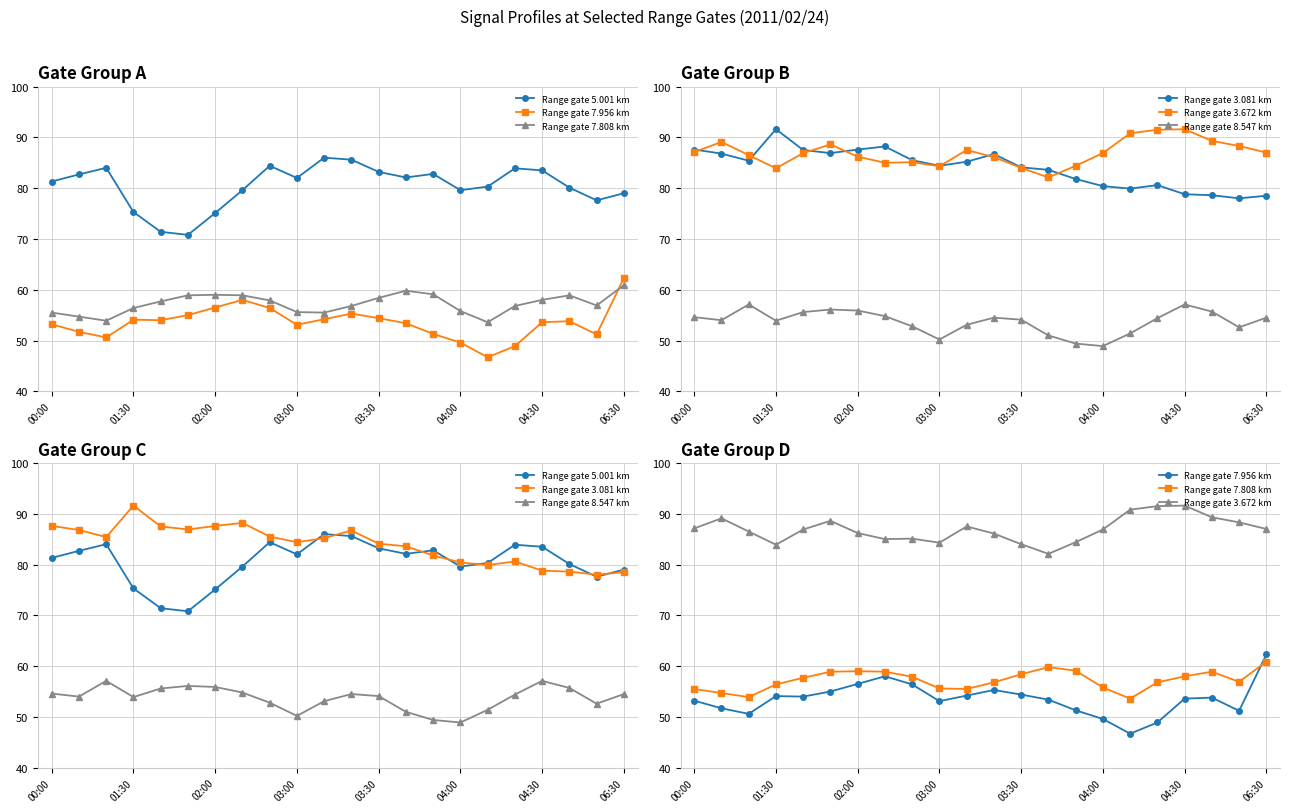

At which category is the sum across all series the highest?

11